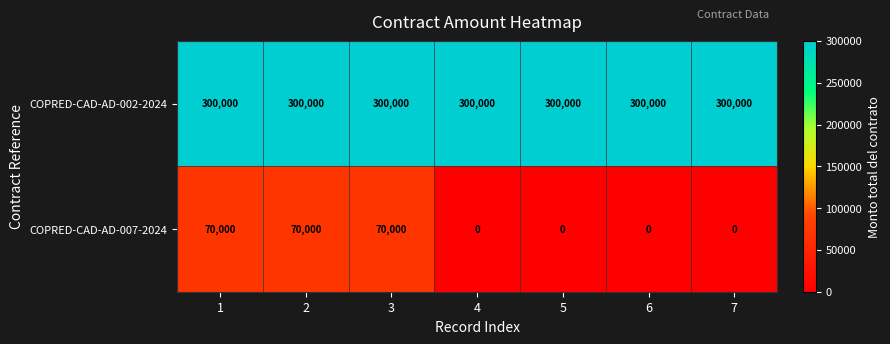

Rank the series by their maximum value, from lowest to highest.

COPRED-CAD-AD-007-2024, COPRED-CAD-AD-002-2024